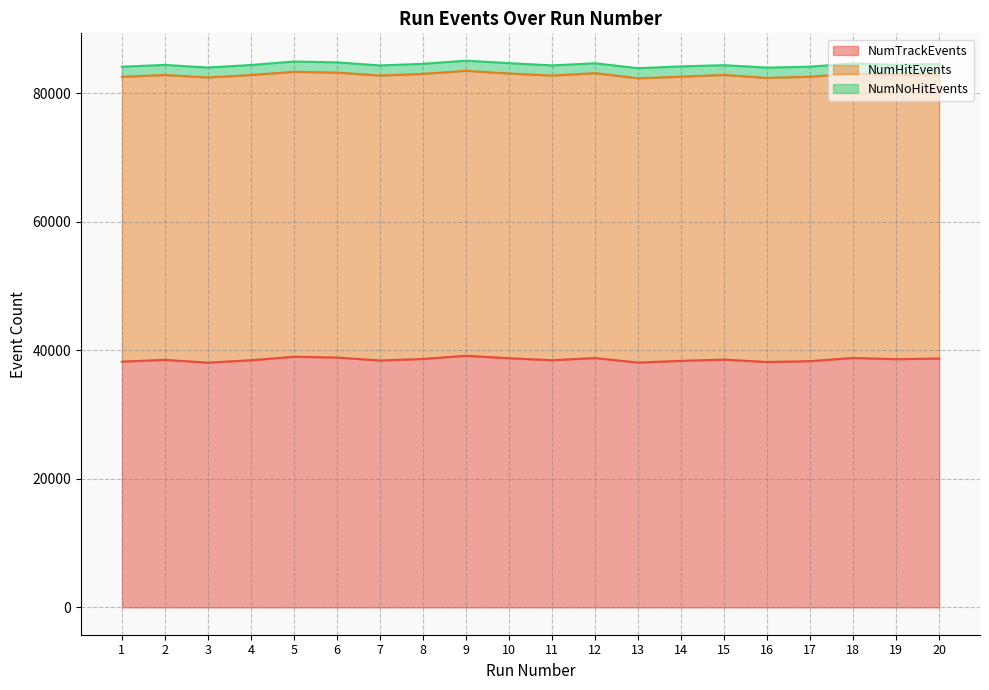

At which label is NumTrackEvents closest to 38609?

19